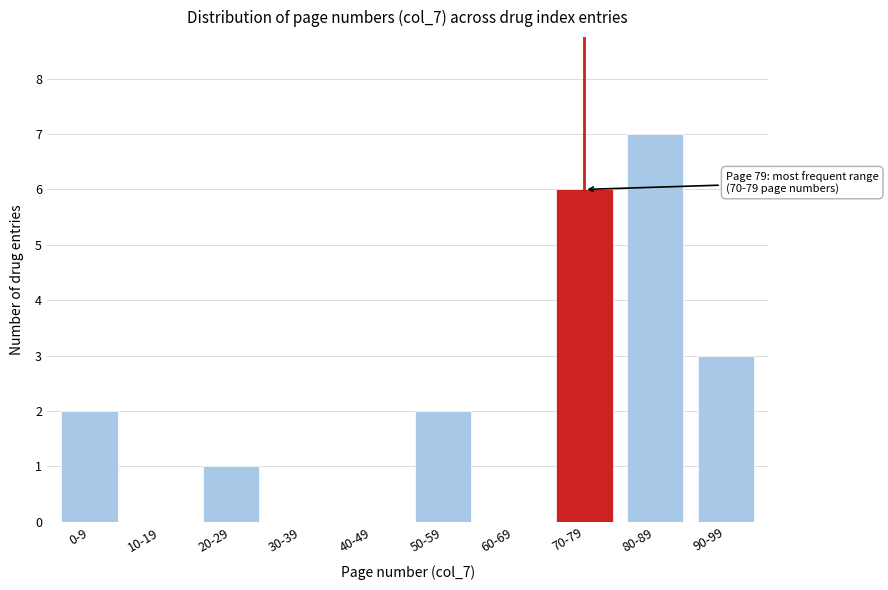

Reading right to left, what are all the values shown in this chart?

90-99=3	80-89=7	70-79=6	60-69=0	50-59=2	40-49=0	30-39=0	20-29=1	10-19=0	0-9=2